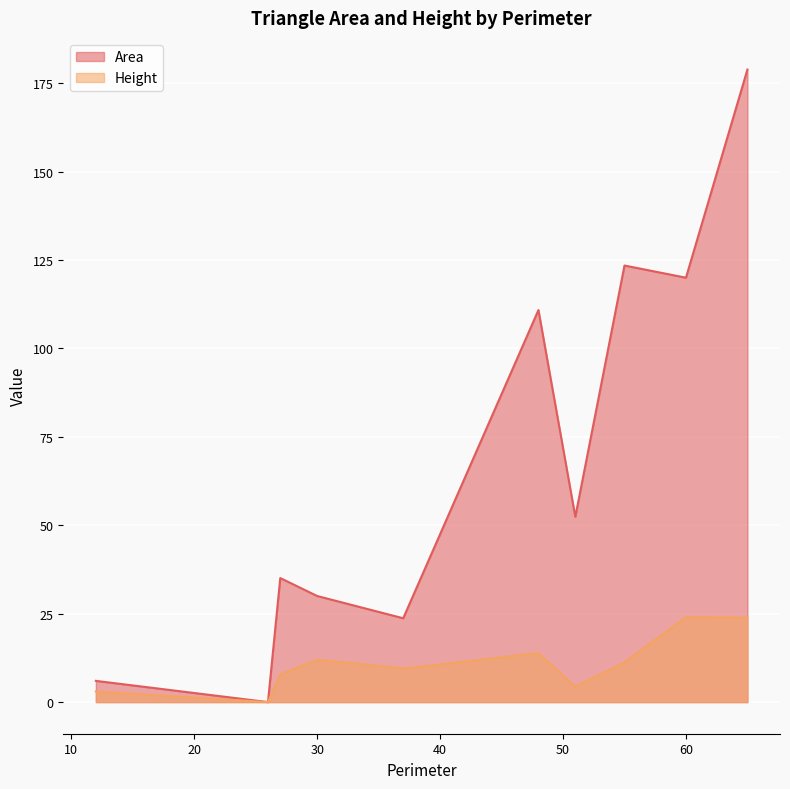

Which series has the largest total across all categories?

Area